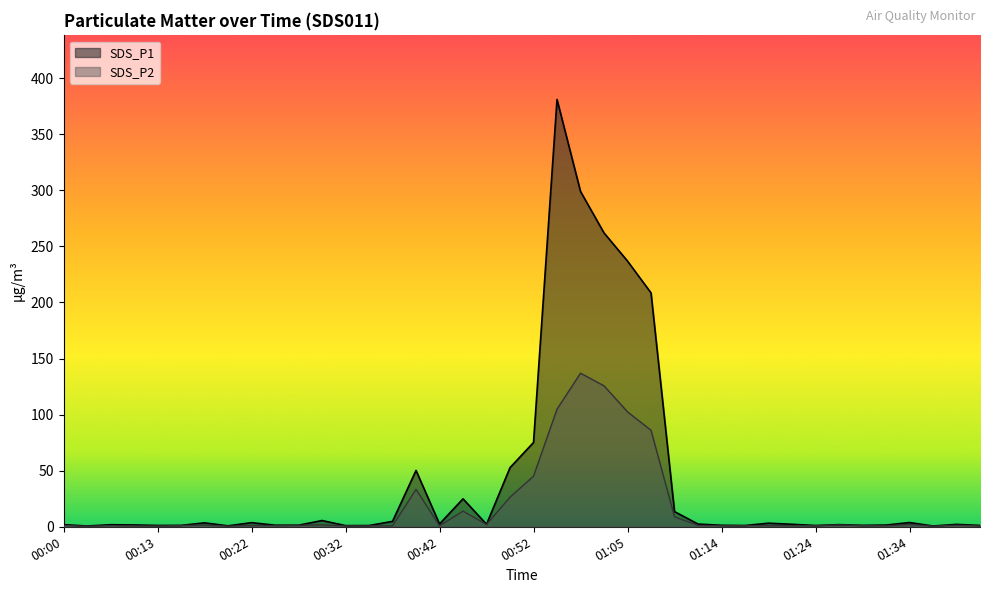

Which series has the largest range (max minus min)?

SDS_P1